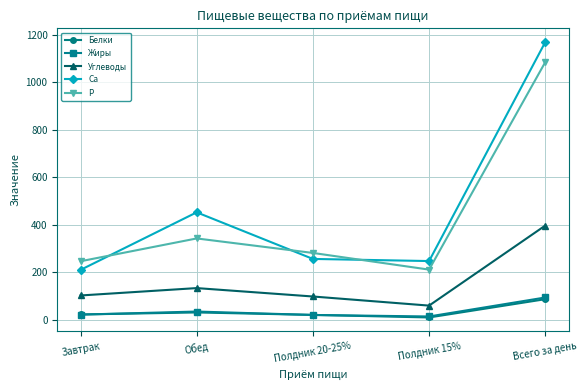

At which category is the sum across all series the highest?

Всего за день